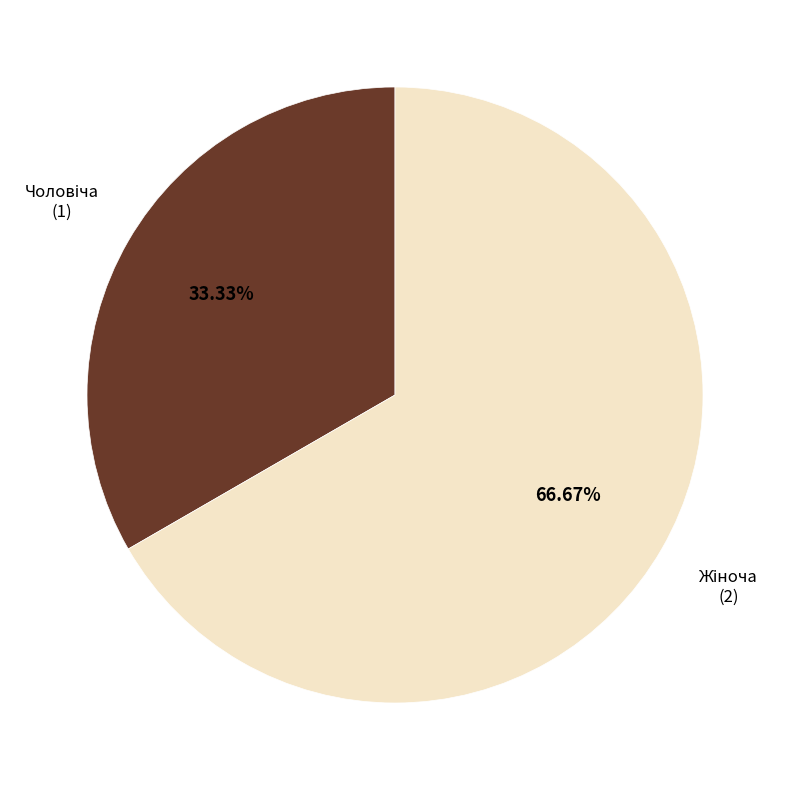

To the nearest percent, what is the average slice percentage?

50%